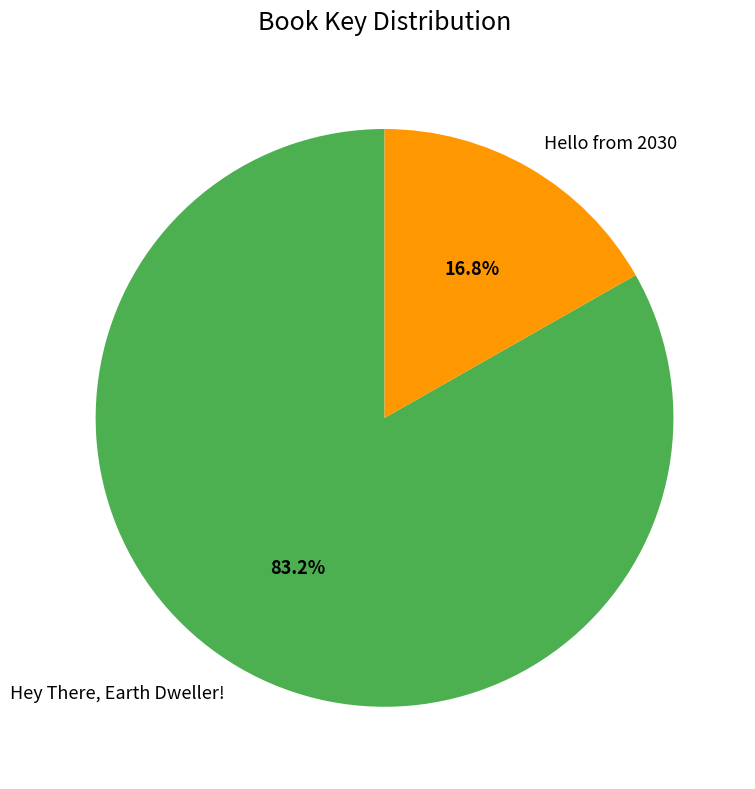

Which slice represents more than half of the pie?

Hey There, Earth Dweller!